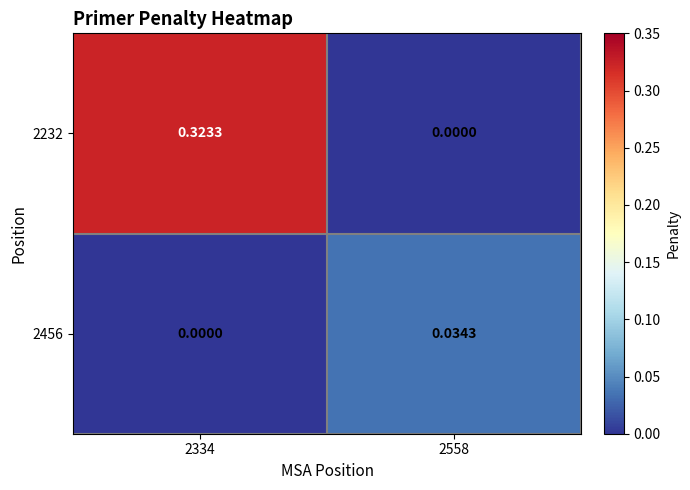

Is the value of 2456 at 2558 greater than the value of 2232 at 2334?

No